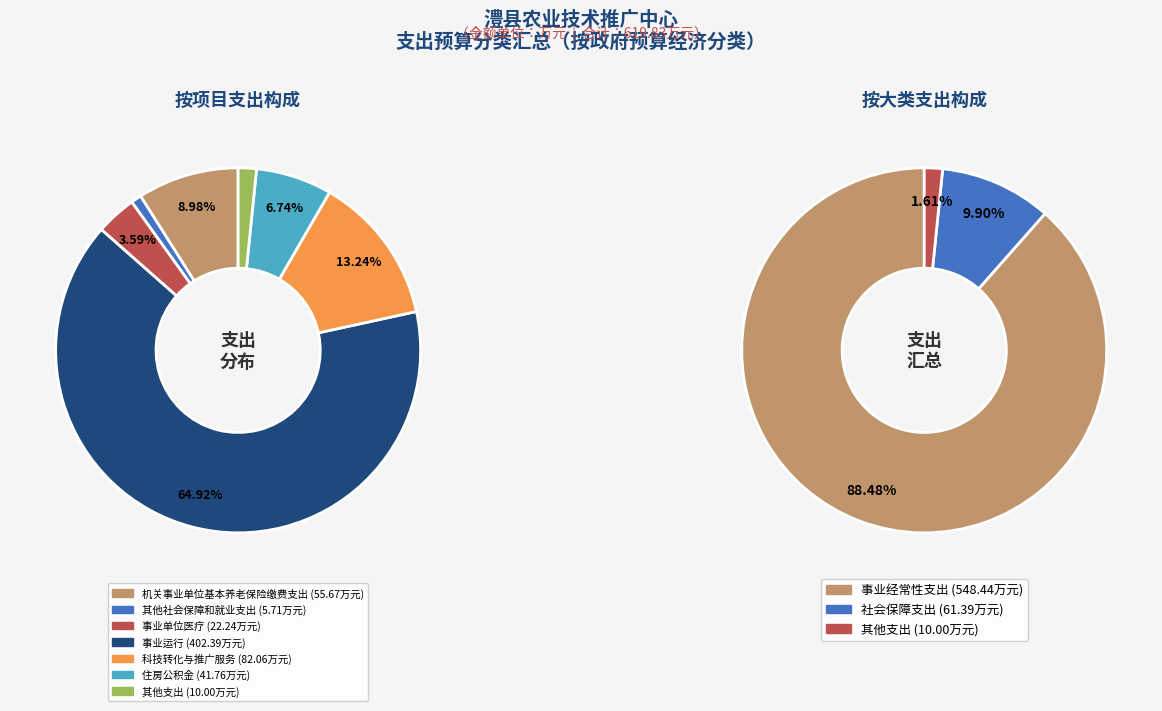

How many slices are in this pie chart?

7